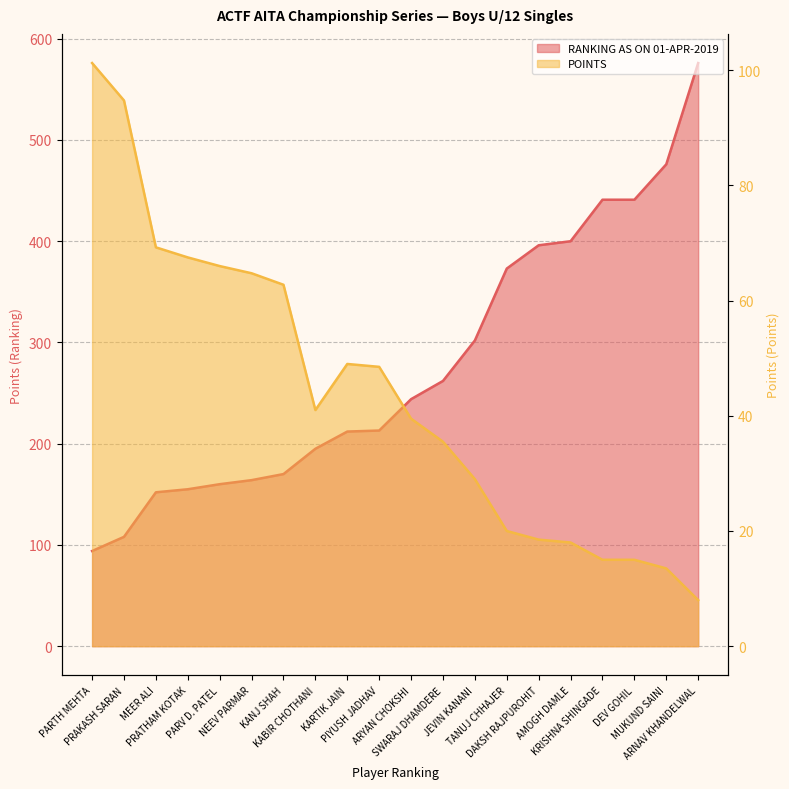

At PRATHAM KOTAK, list the series in order from smallest to largest.

POINTS, RANKING AS ON 01-APR-2019